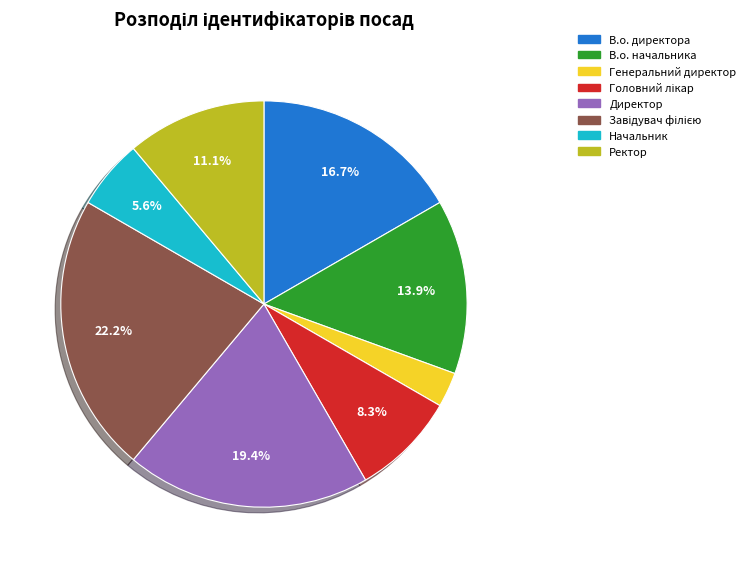

What portion of the pie excludes Ректор?

88.9%